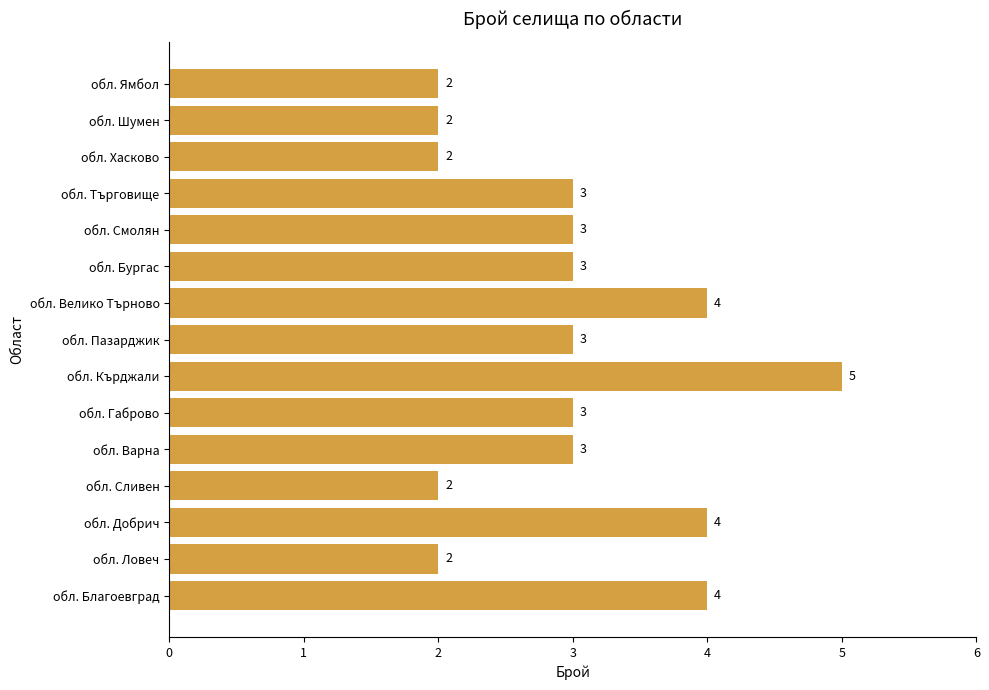

The chart shows a value of 2 at обл. Хасково. True or false?

True